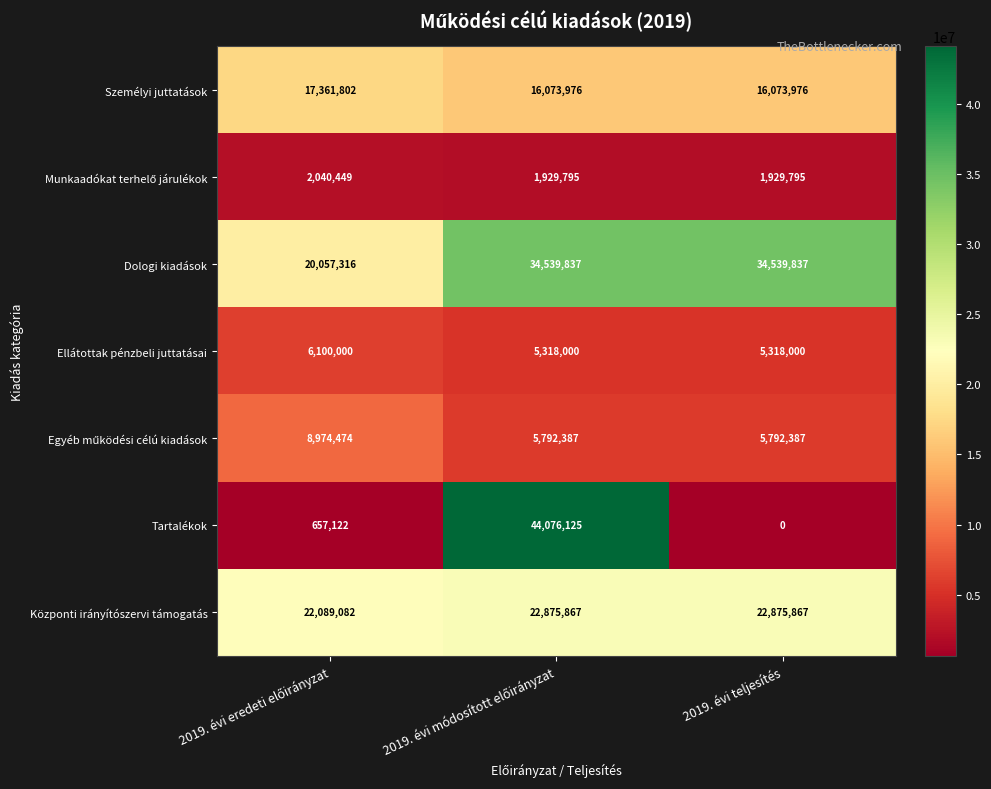

Which series has the largest range (max minus min)?

Tartalékok